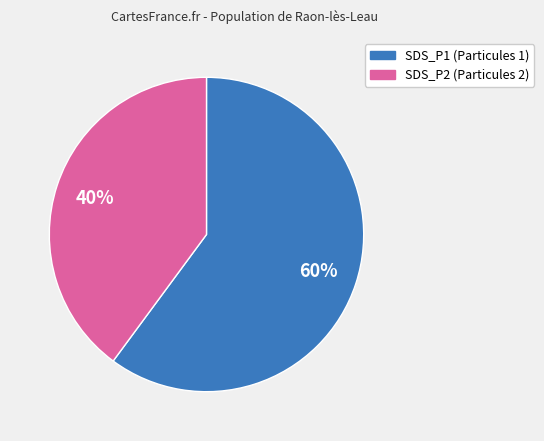

To the nearest percent, what percentage of the pie is SDS_P2?

40%